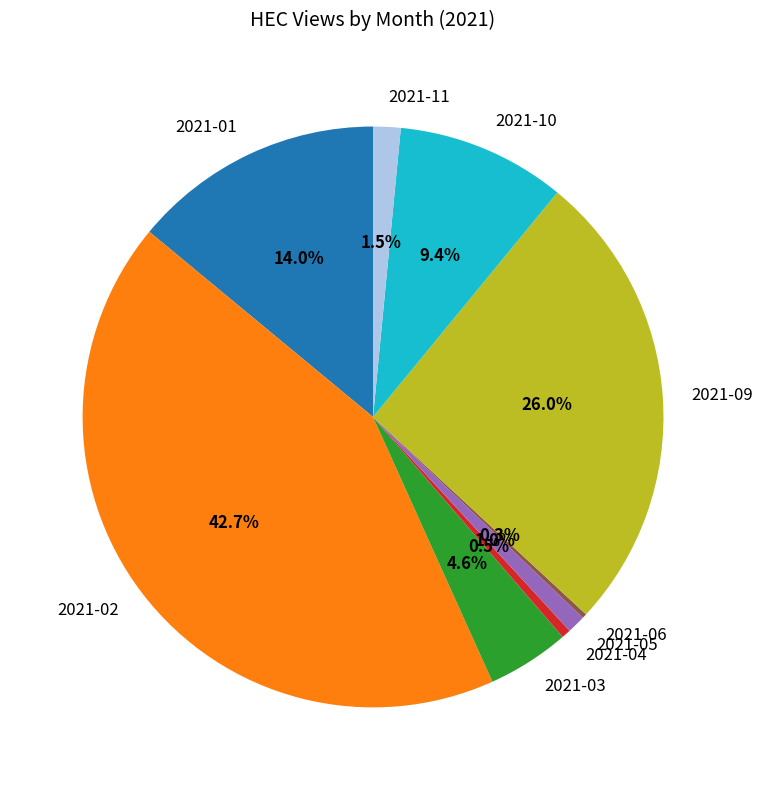

Which slice is the largest?

2021-02